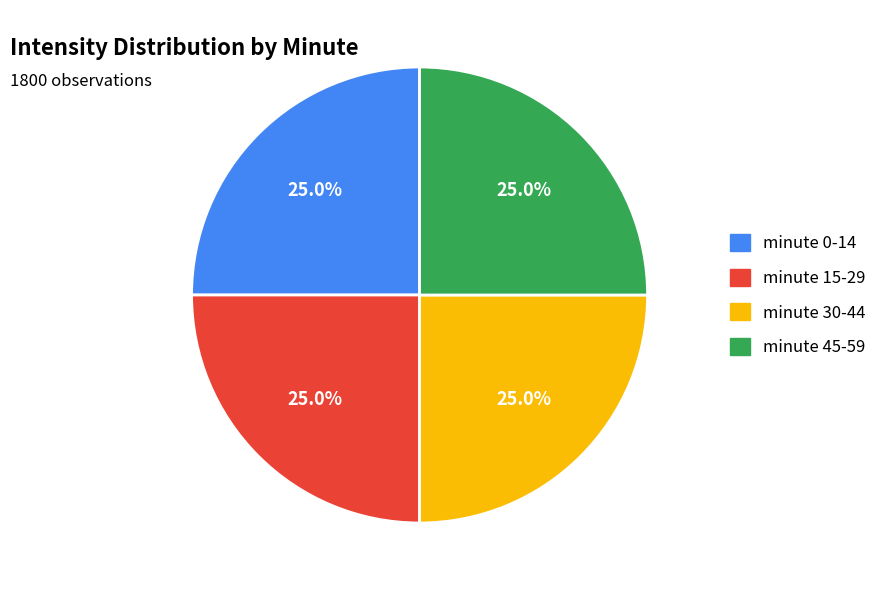

Is there a majority slice in this chart?

No